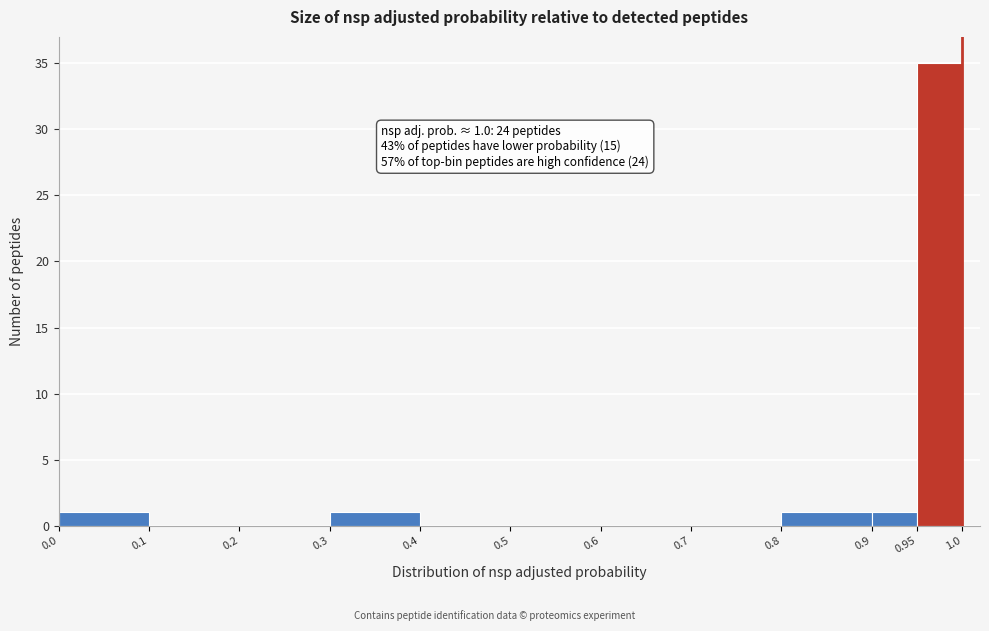

Which range on the x-axis has the tallest bar?

0.95 to 1.0